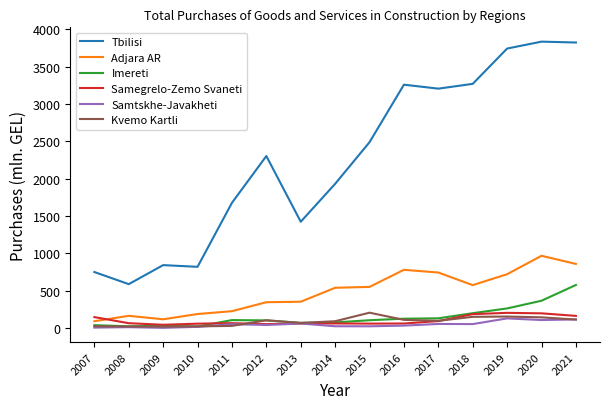

Count the number of data series in this chart.

6